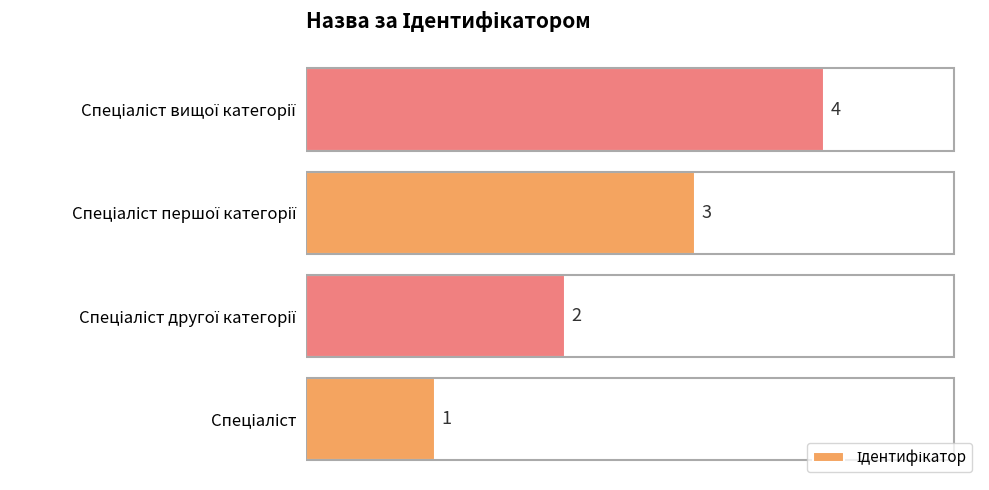

What is the sum of all values?

10